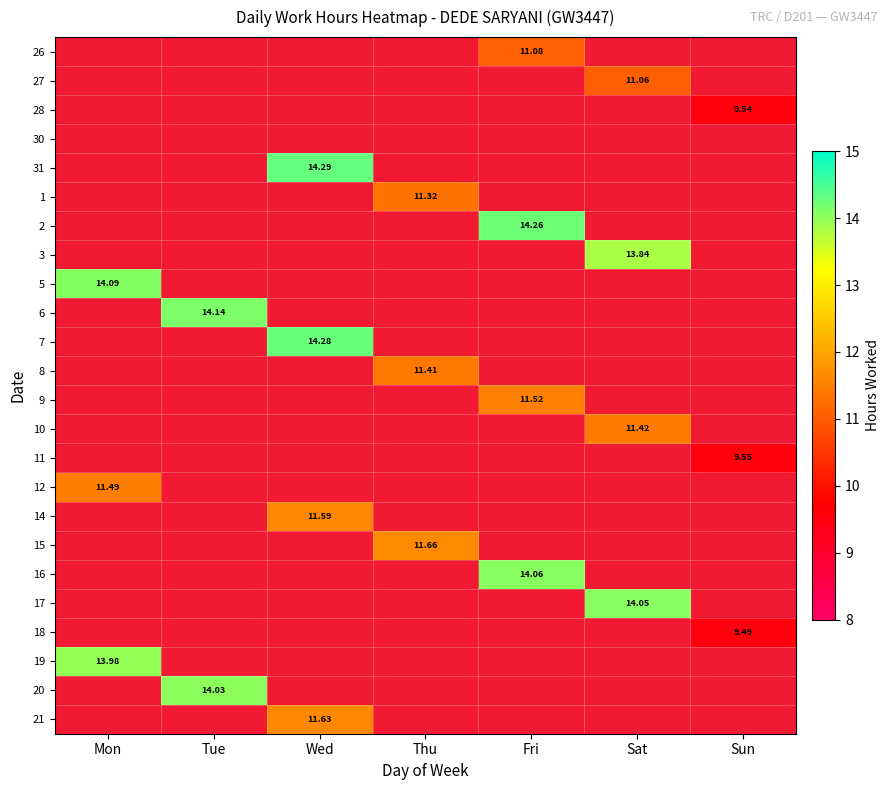

At which label does 15 reach its minimum?

Mon